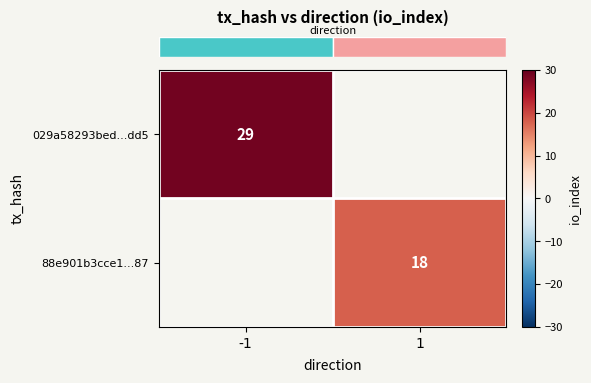

Is the value of row_1 at 1 greater than the value of row_0 at -1?

No